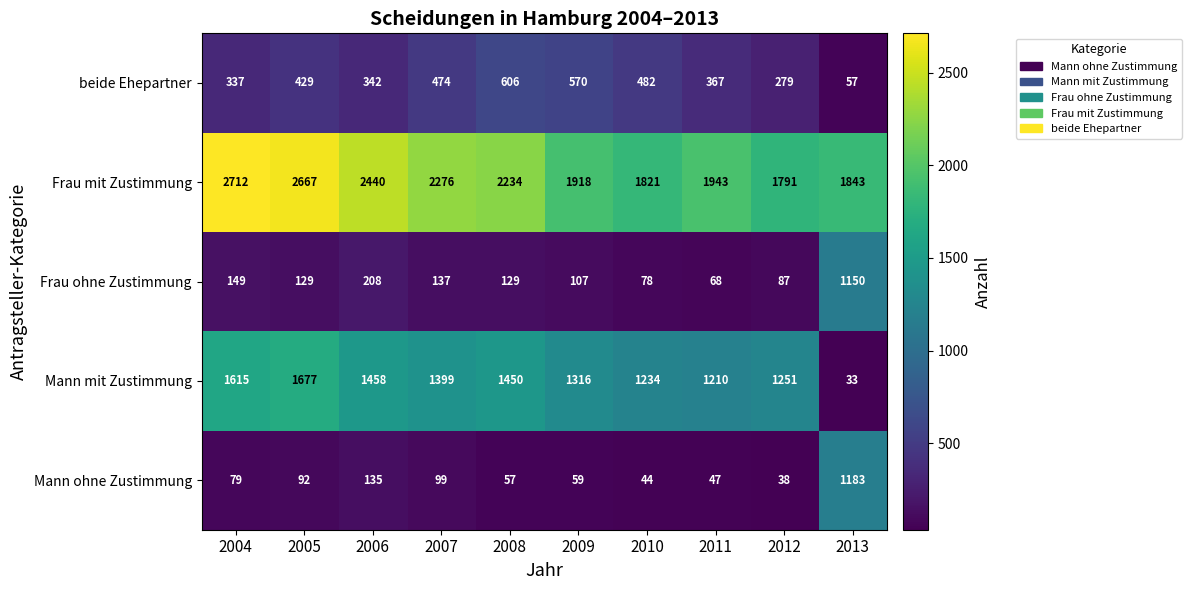

What is the difference between the highest and lowest values at 2010?

1777